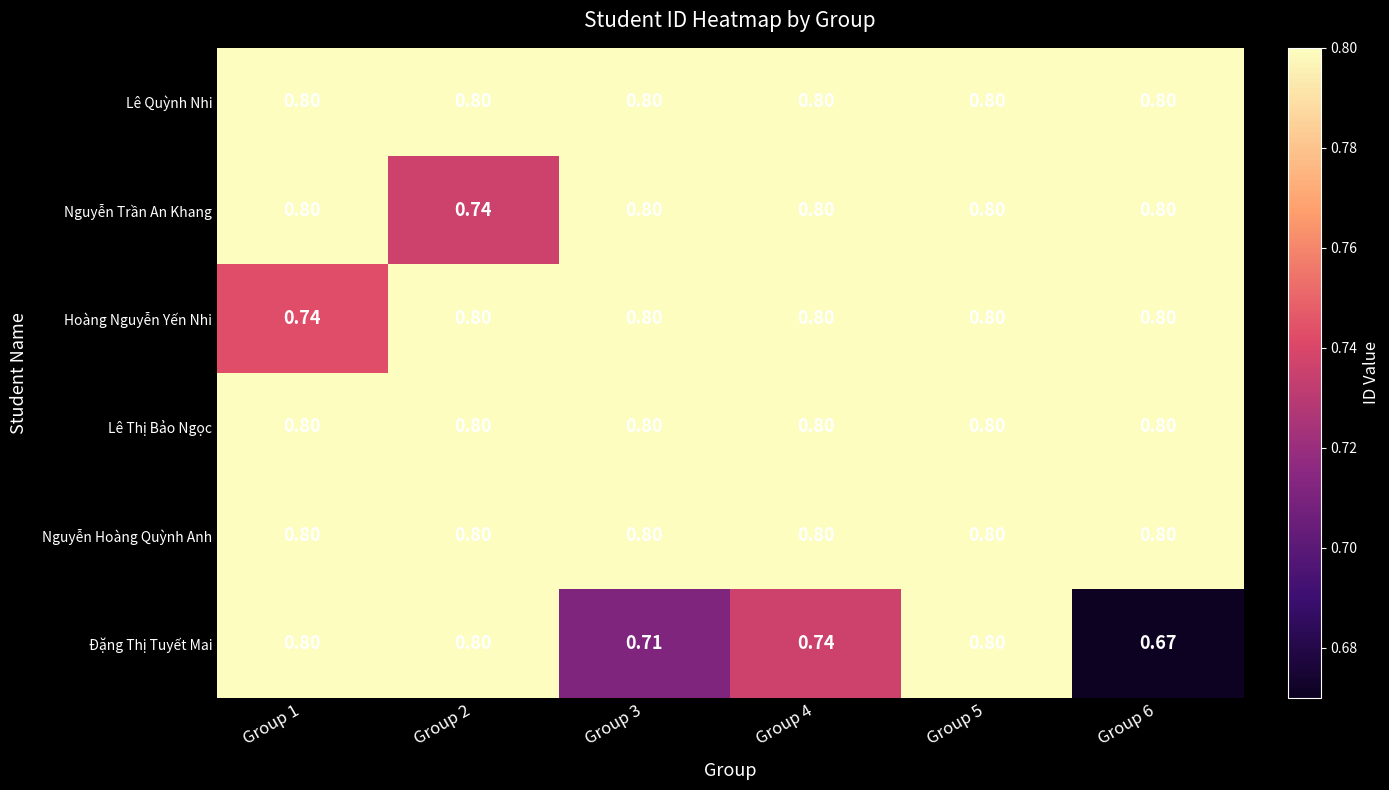

At which category is the sum across all series the highest?

Group 5